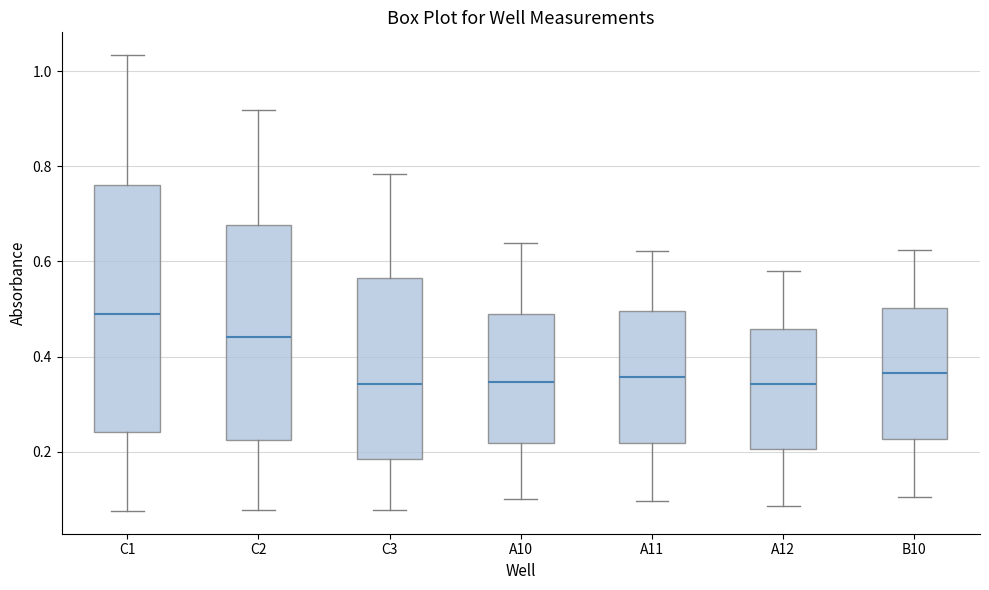

Reading left to right, read every box against the y-axis: the position of its median line, the range the box covers, and the ends of its whiskers. The values are not printed on the chart, so give them approximately, as read against the axis.

C1: median 0.48, box 0.24 to 0.76, whiskers 0.08 to 1.04
C2: median 0.44, box 0.22 to 0.68, whiskers 0.08 to 0.92
C3: median 0.34, box 0.18 to 0.56, whiskers 0.08 to 0.78
A10: median 0.34, box 0.22 to 0.48, whiskers 0.10 to 0.64
A11: median 0.36, box 0.22 to 0.50, whiskers 0.10 to 0.62
A12: median 0.34, box 0.20 to 0.46, whiskers 0.08 to 0.58
B10: median 0.36, box 0.22 to 0.50, whiskers 0.10 to 0.62